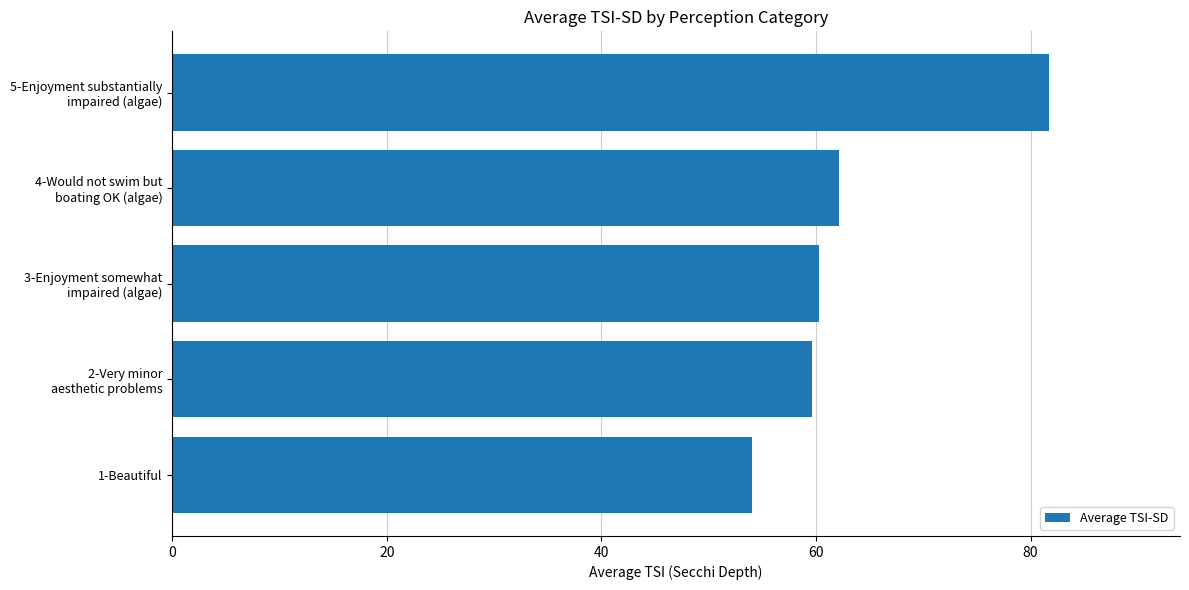

At which category does the chart reach its minimum across all series?

1-Beautiful